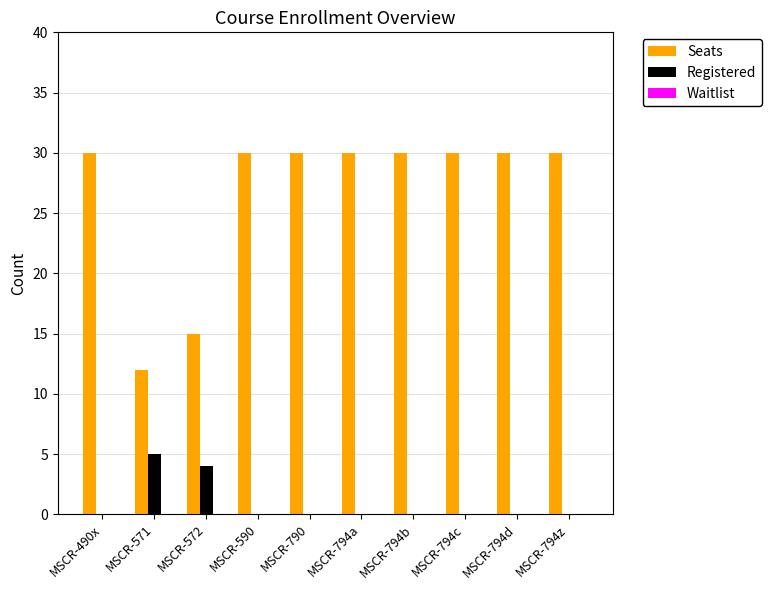

Between MSCR-572 and MSCR-794d, which series saw the biggest shift?

Seats